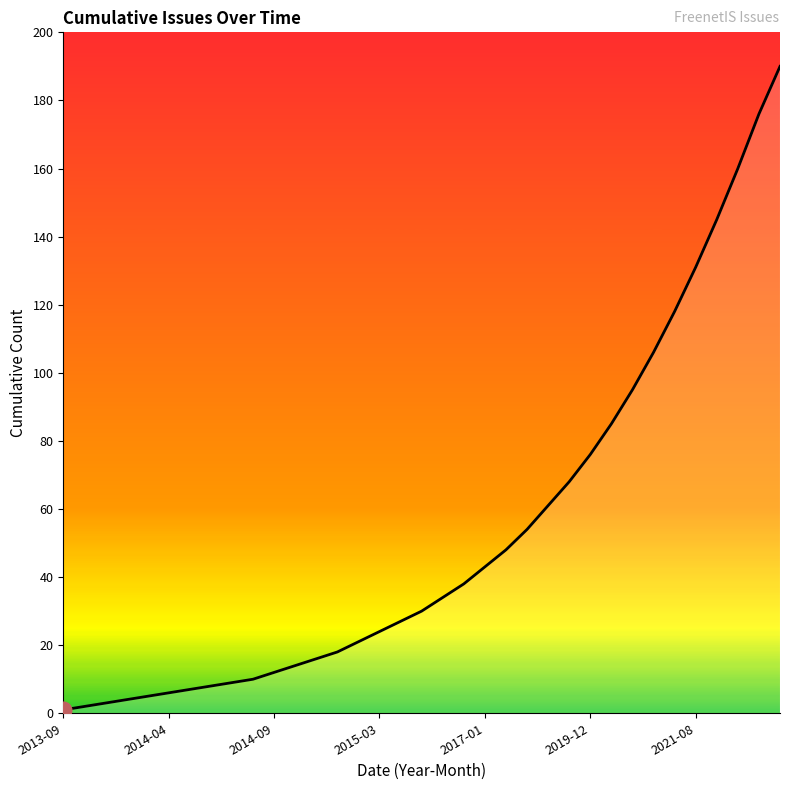

What is the smallest value displayed?

1